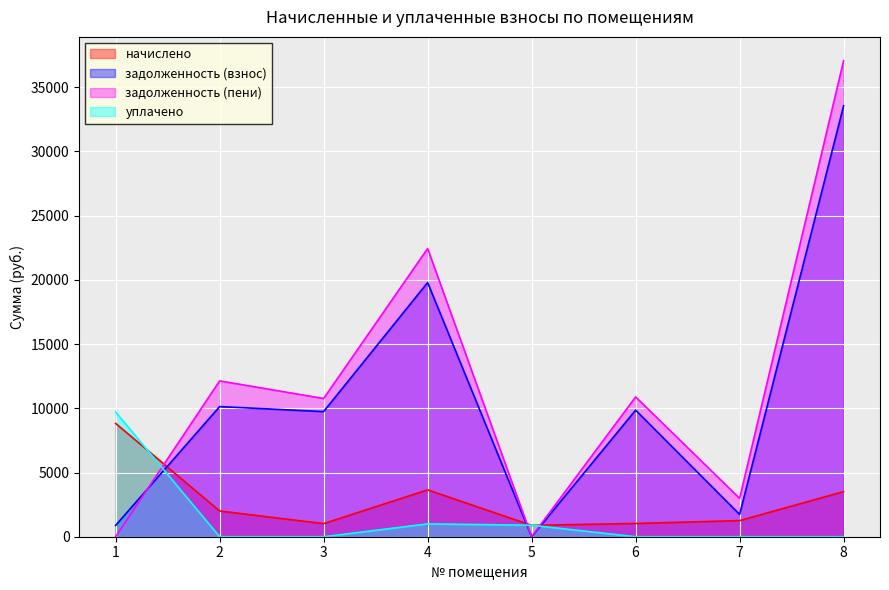

Between which two adjacent categories do уплачено and начислено first intersect?

1 and 2